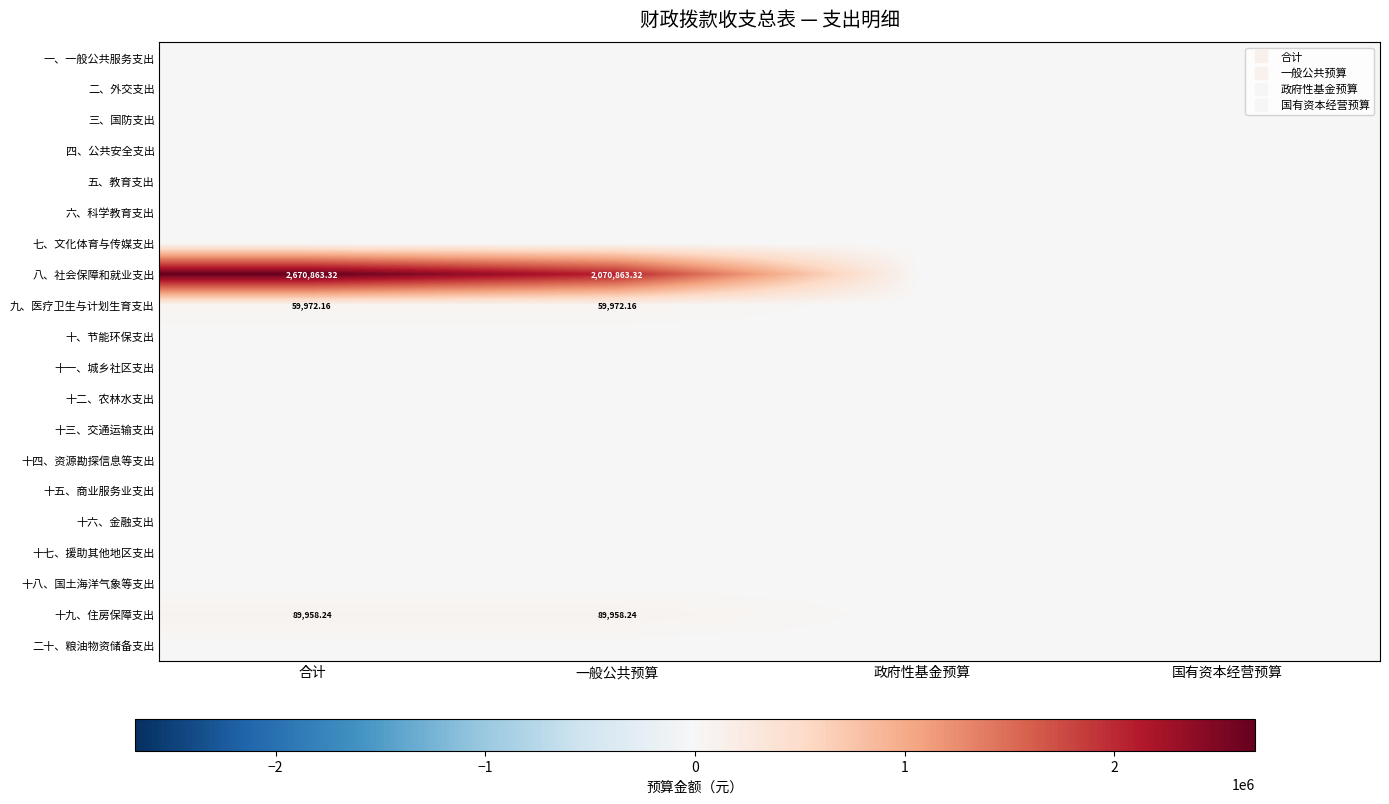

Rank the series by their maximum value, from highest to lowest.

八、社会保障和就业支出, 十九、住房保障支出, 九、医疗卫生与计划生育支出, 一、一般公共服务支出, 二、外交支出, 三、国防支出, 四、公共安全支出, 五、教育支出, 六、科学教育支出, 七、文化体育与传媒支出, 十、节能环保支出, 十一、城乡社区支出, 十二、农林水支出, 十三、交通运输支出, 十四、资源勘探信息等支出, 十五、商业服务业支出, 十六、金融支出, 十七、援助其他地区支出, 十八、国土海洋气象等支出, 二十、粮油物资储备支出